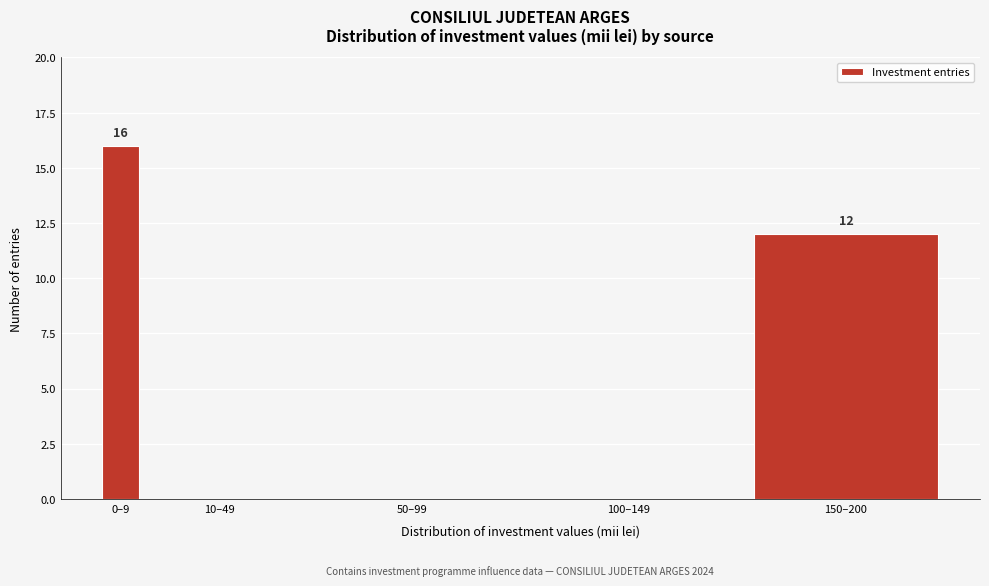

Reading left to right, list all the values displayed in this chart.

0–9=16	10–49=0	50–99=0	100–149=0	150–200=12